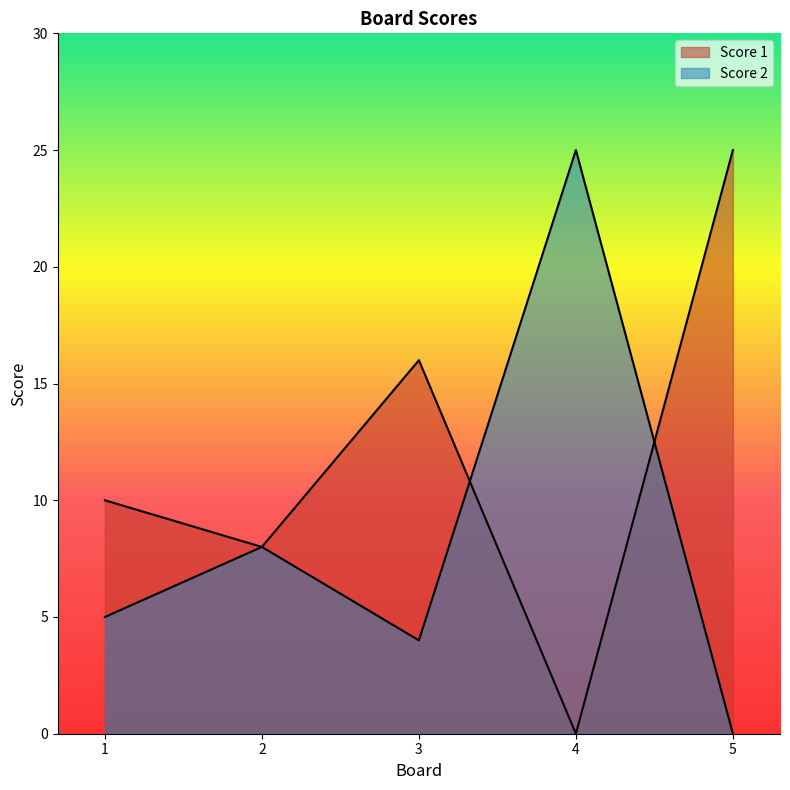

Between which two adjacent categories do Score 2 and Score 1 first intersect?

3 and 4